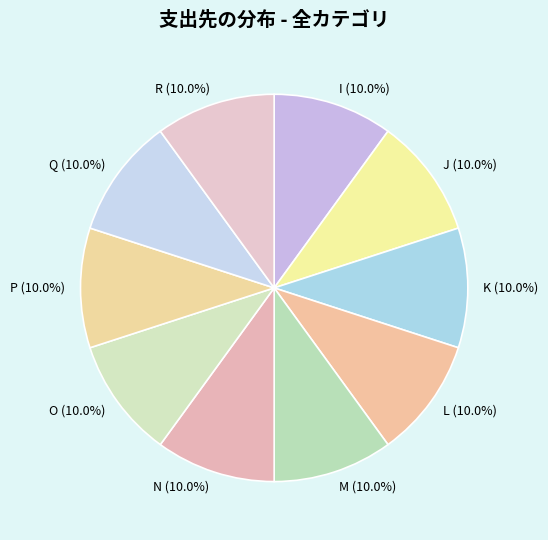

Is the sum of M and L greater than half?

No